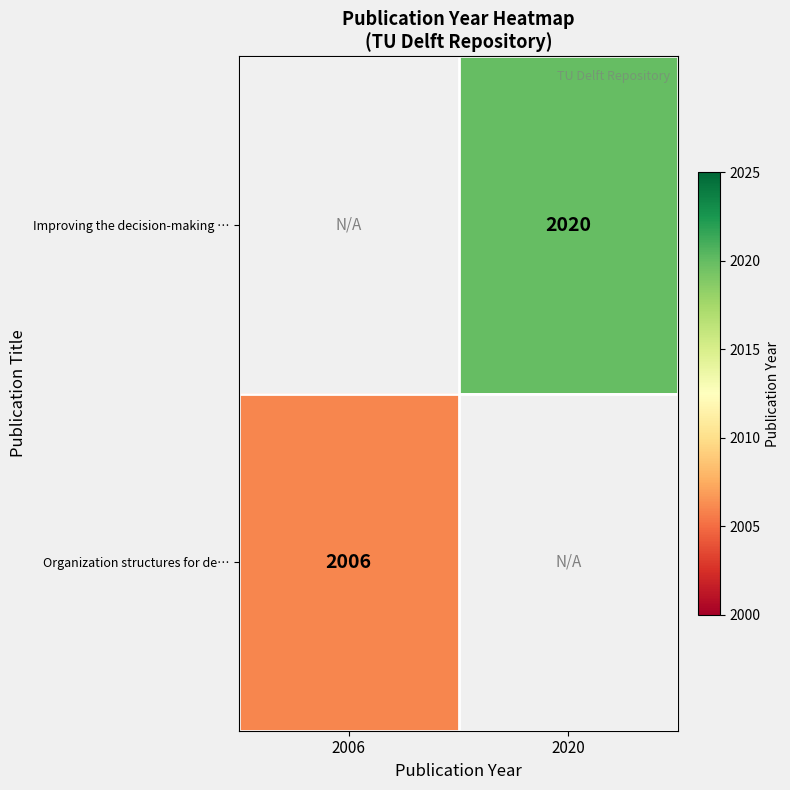

The value of Improving the decision-making … at 2020 is 419. True or false?

False